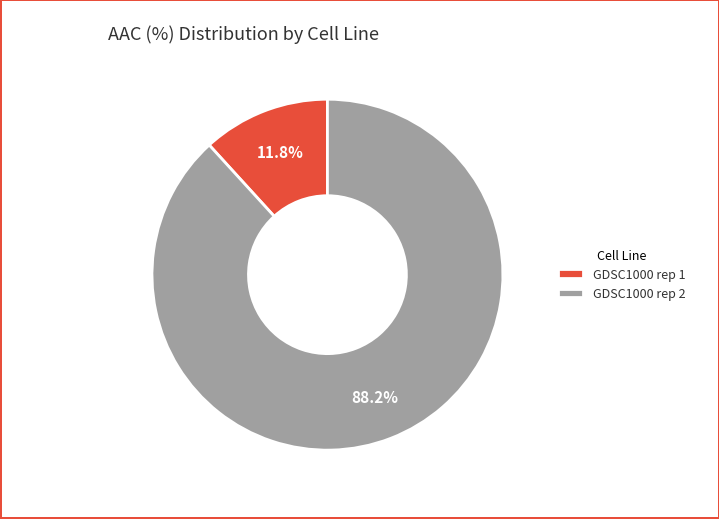

To the nearest percent, what is the difference between the largest and smallest slice percentages?

76%